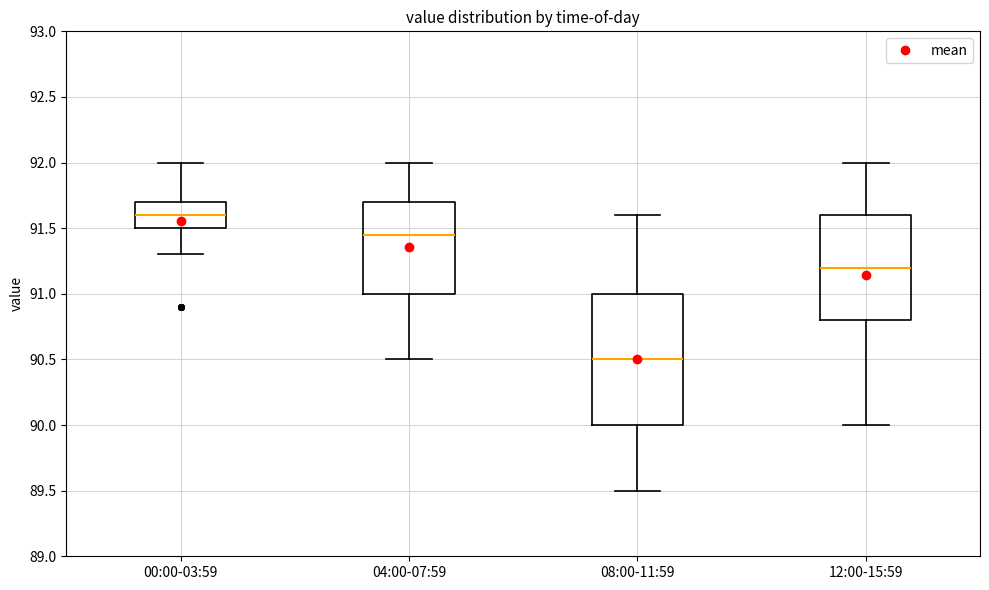

Reading left to right, read every box against the y-axis: the position of its median line, the range the box covers, and the ends of its whiskers. The values are not printed on the chart, so give them approximately, as read against the axis.

00:00-03:59: median 91.60, box 91.50 to 91.70, whiskers 91.30 to 92.00
04:00-07:59: median 91.45, box 91.00 to 91.70, whiskers 90.50 to 92.00
08:00-11:59: median 90.50, box 90.00 to 91.00, whiskers 89.50 to 91.60
12:00-15:59: median 91.20, box 90.80 to 91.60, whiskers 90.00 to 92.00